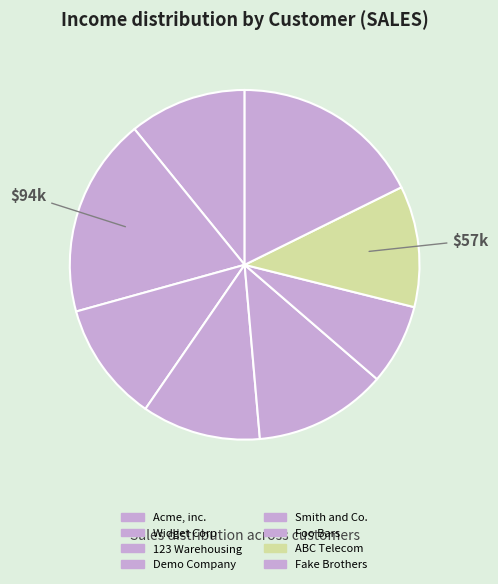

How many segments does this pie chart have?

8